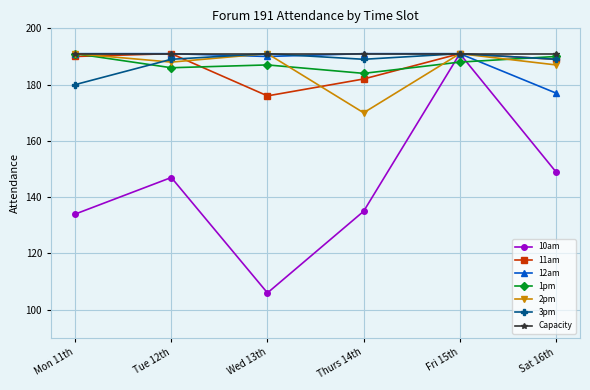

What is the total value across all series at Tue 12th?

1283